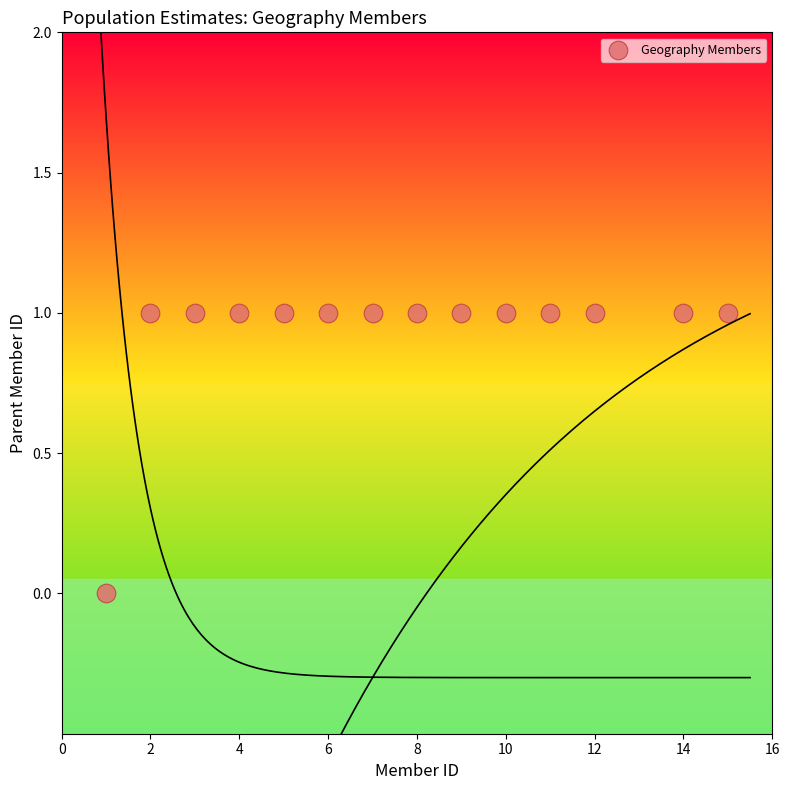

What is the range of X values (max minus min)?

14